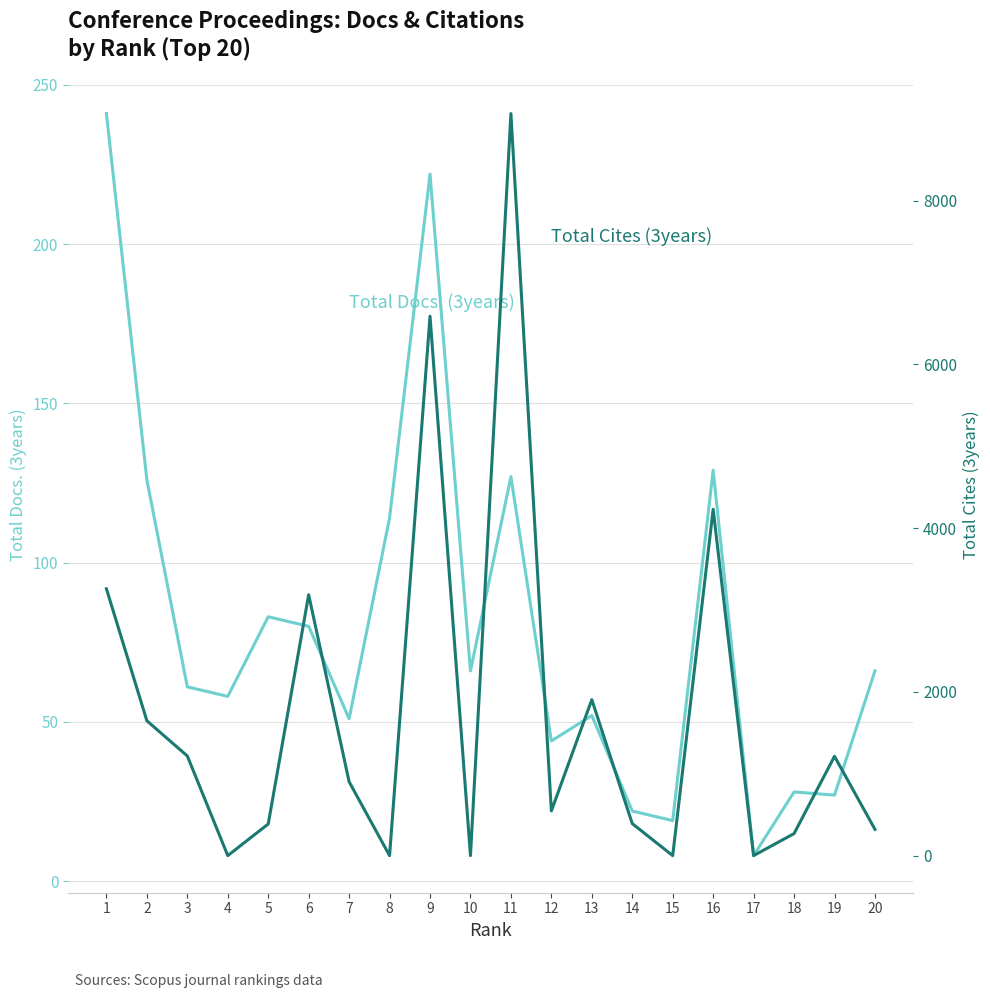

Which has a higher value, 3 or 13?

3